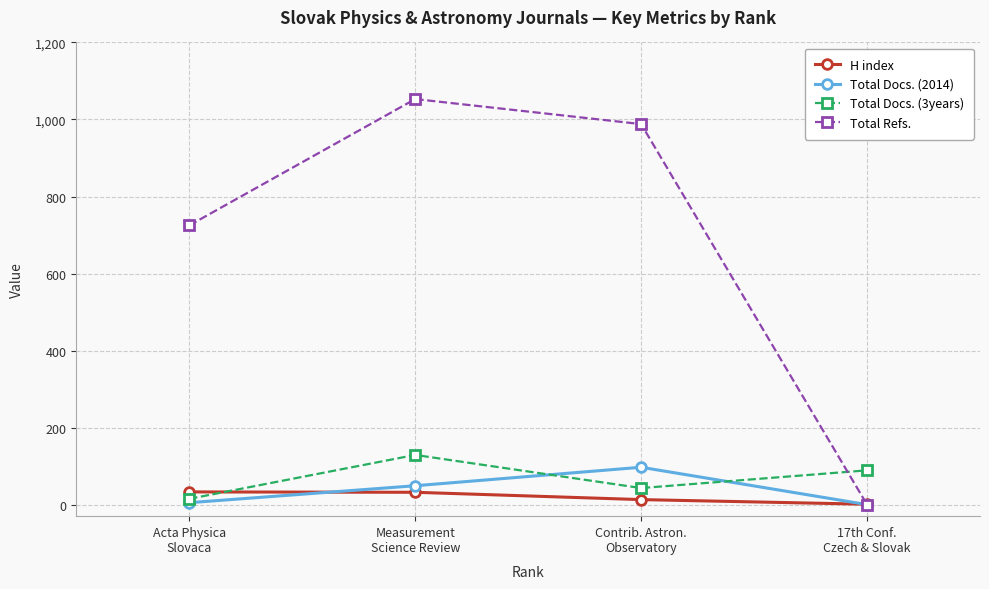

The value of Total Docs. (2014) at Measurement
Science Review is 11. True or false?

False